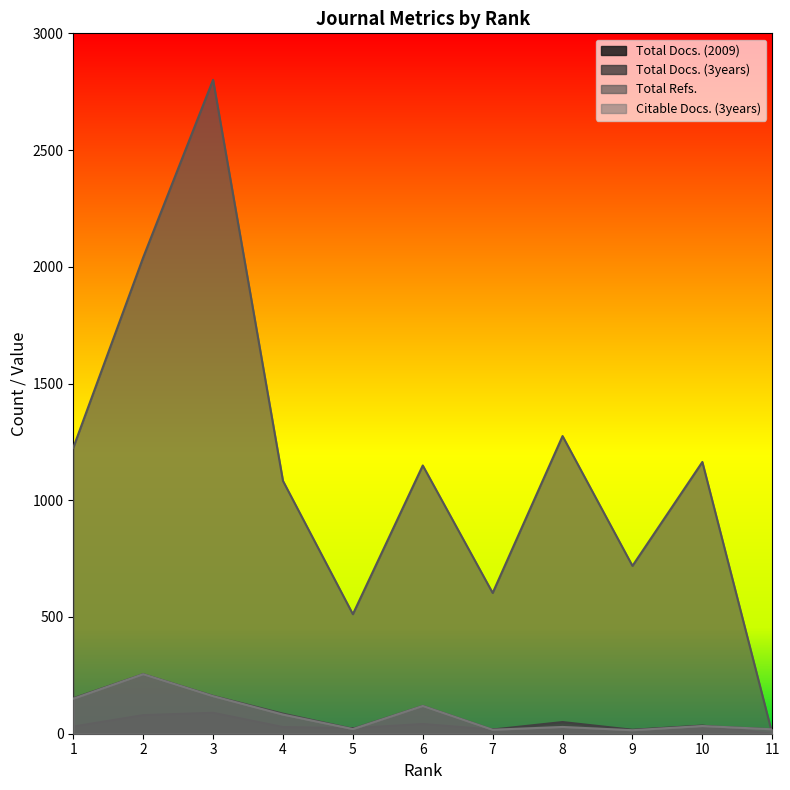

At how many categories does at least one series exceed 394?

10